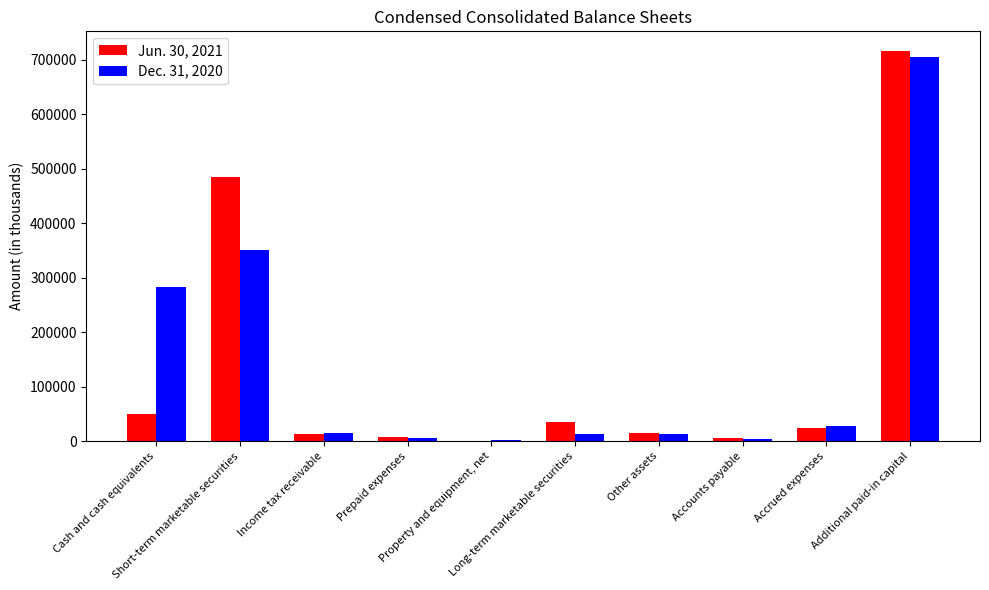

Are the bars horizontal?

No